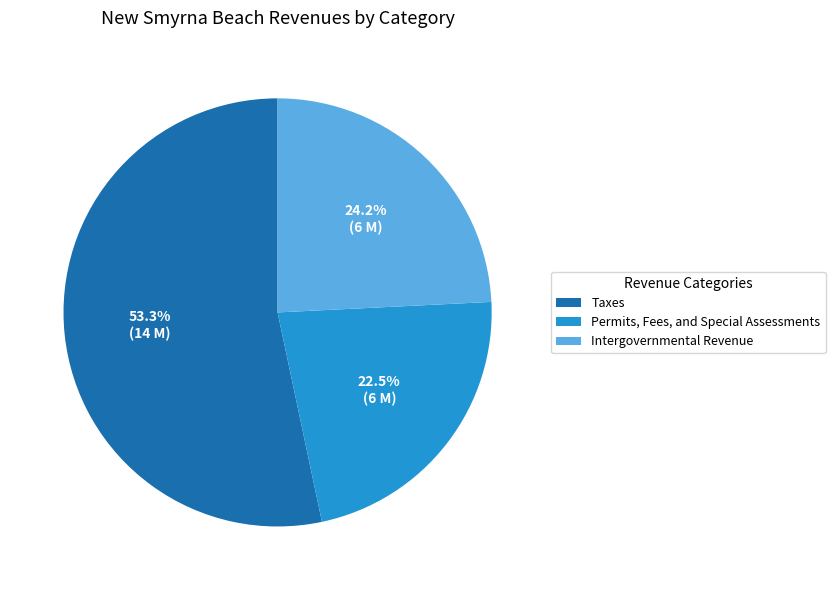

What is the ratio of the value at Taxes to the value at Permits, Fees, and Special Assessments?

2.4